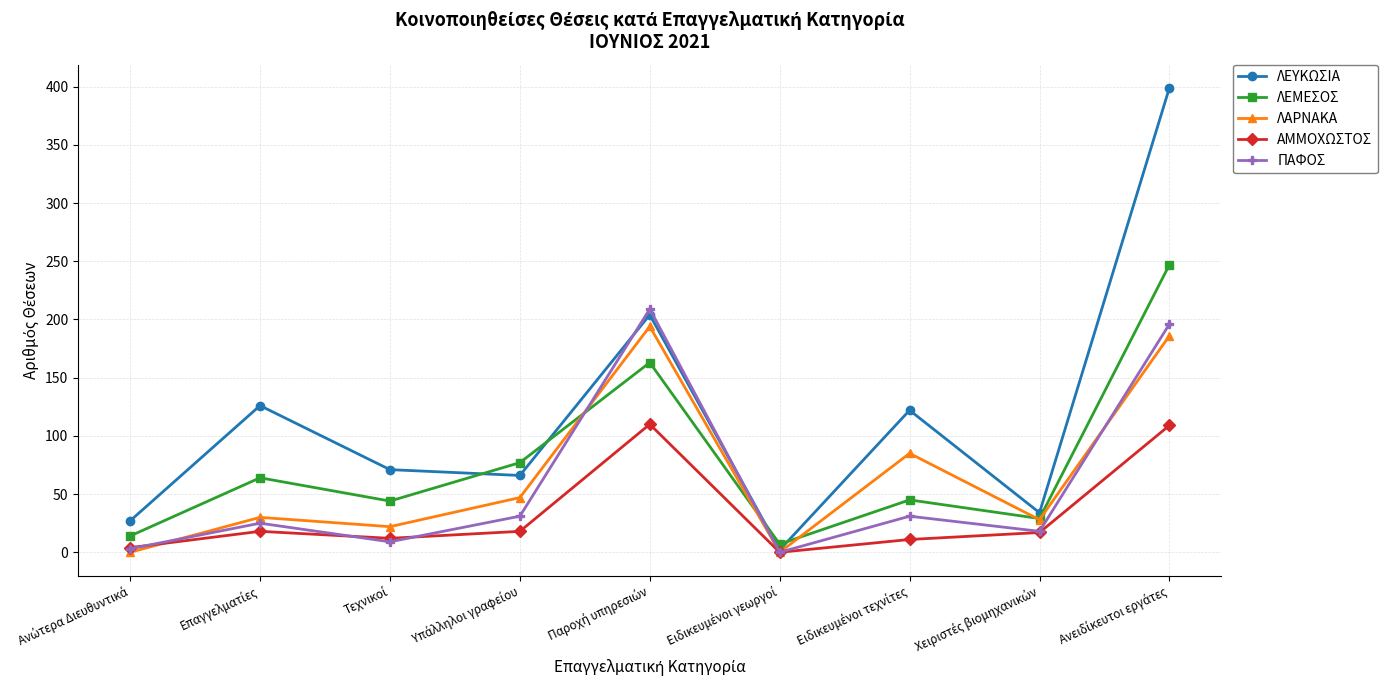

What is the highest value of the ΠΑΦΟΣ series?

209